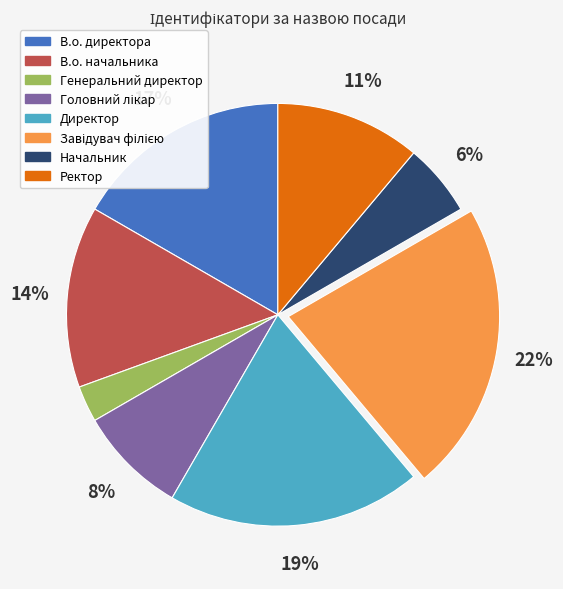

How many slices are in this pie chart?

8